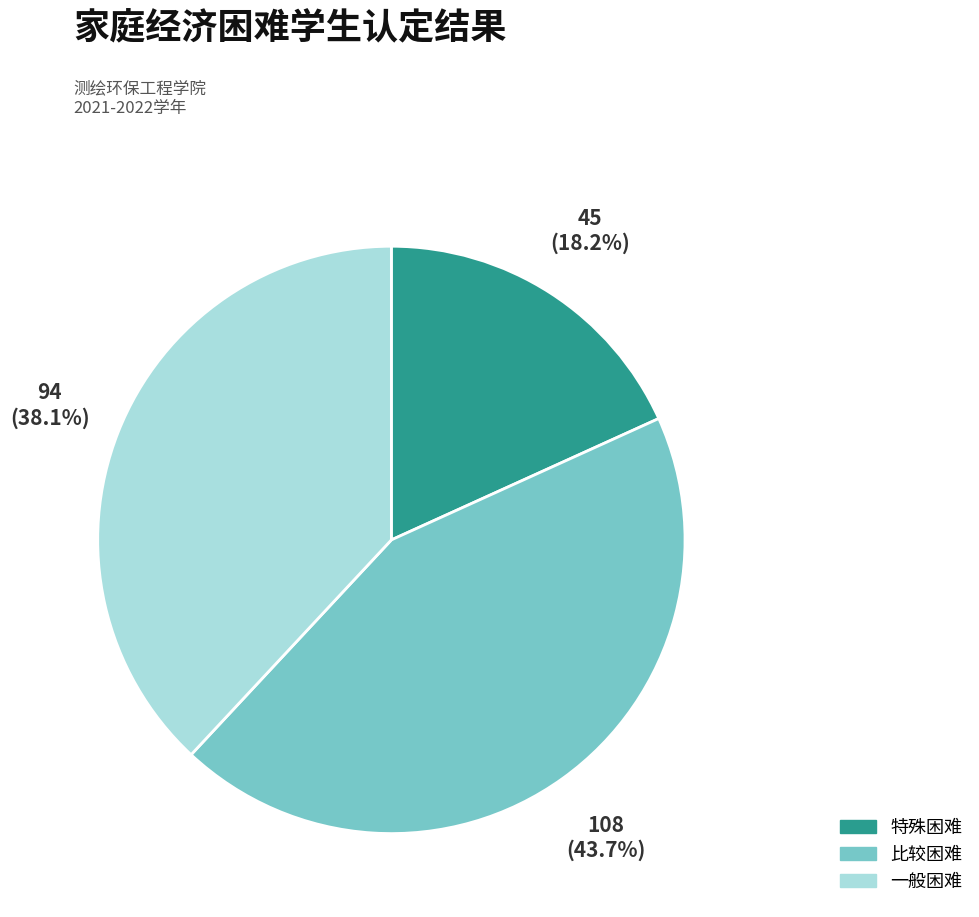

Which has a higher value, 比较困难 or 一般困难?

比较困难